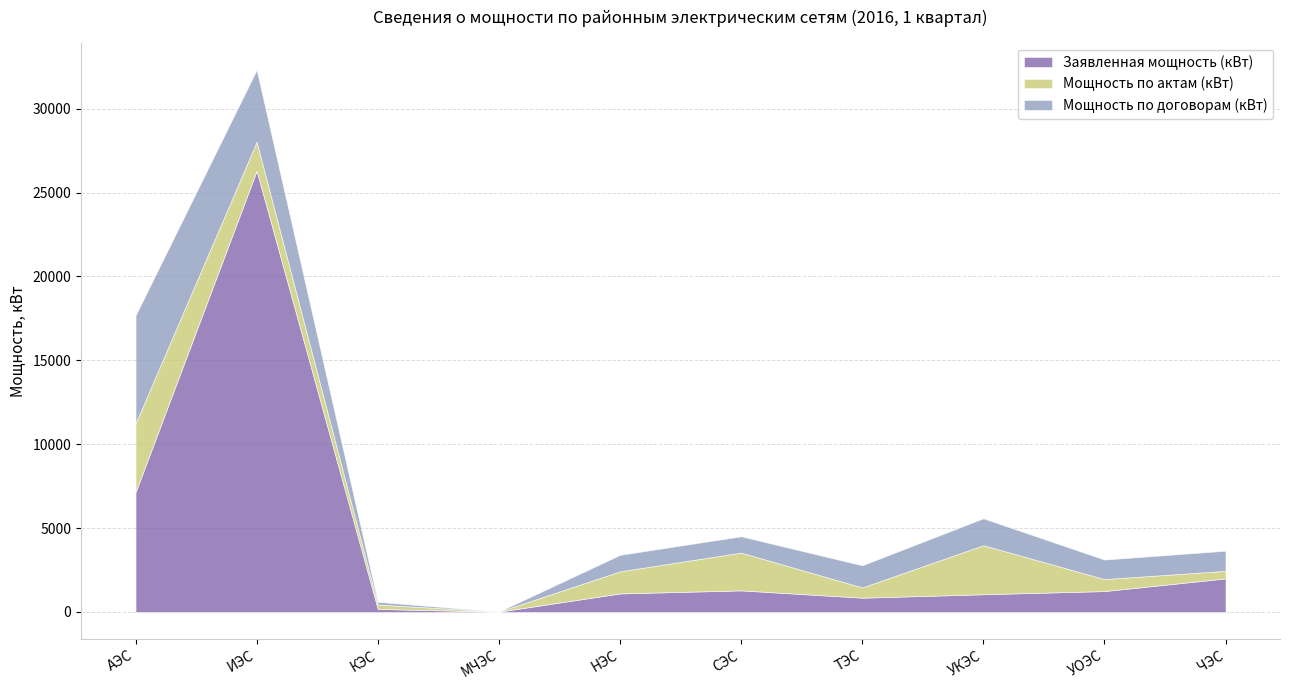

Does the chart display data point markers on the line(s)?

No